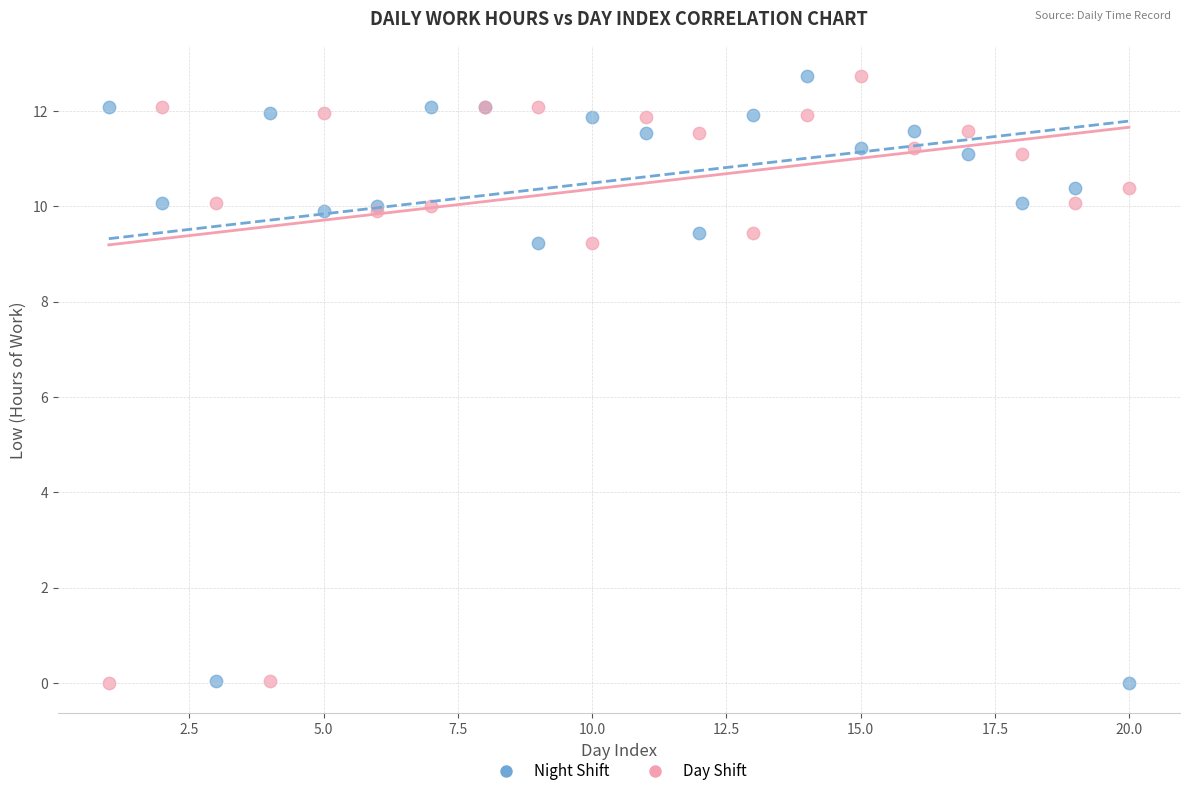

What is the X range (max minus min) for the scatter plot?

19.0